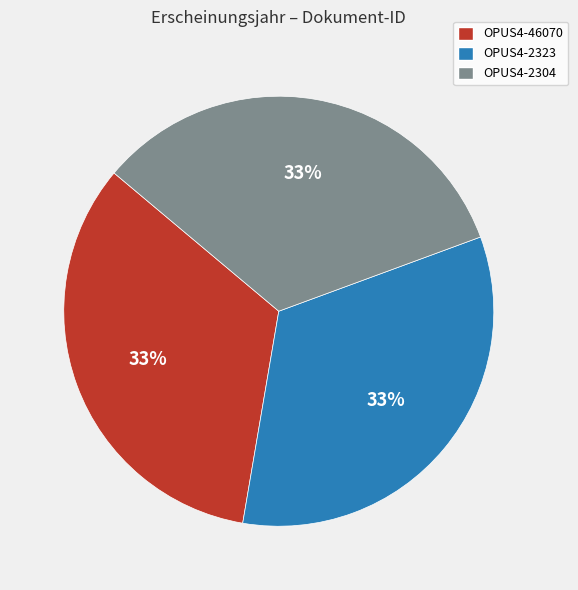

Approximately how many times larger is the value at OPUS4-2323 compared to OPUS4-46070?

1.0